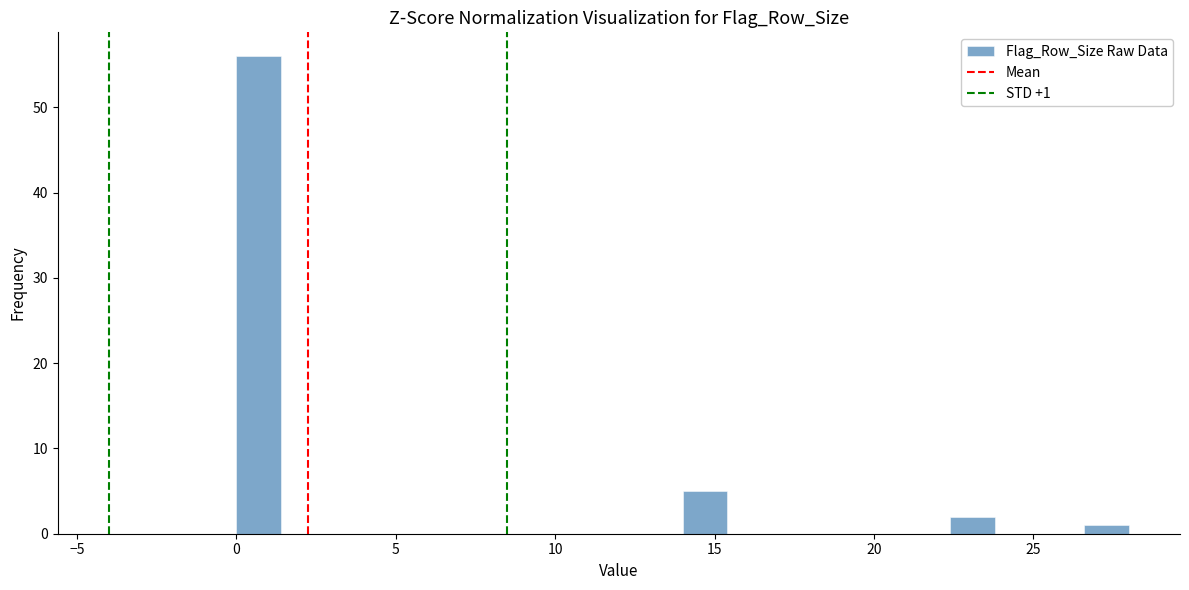

Around what value on the x-axis is the tallest bar? Give the approximate position of its centre, as read against the axis.

0.5